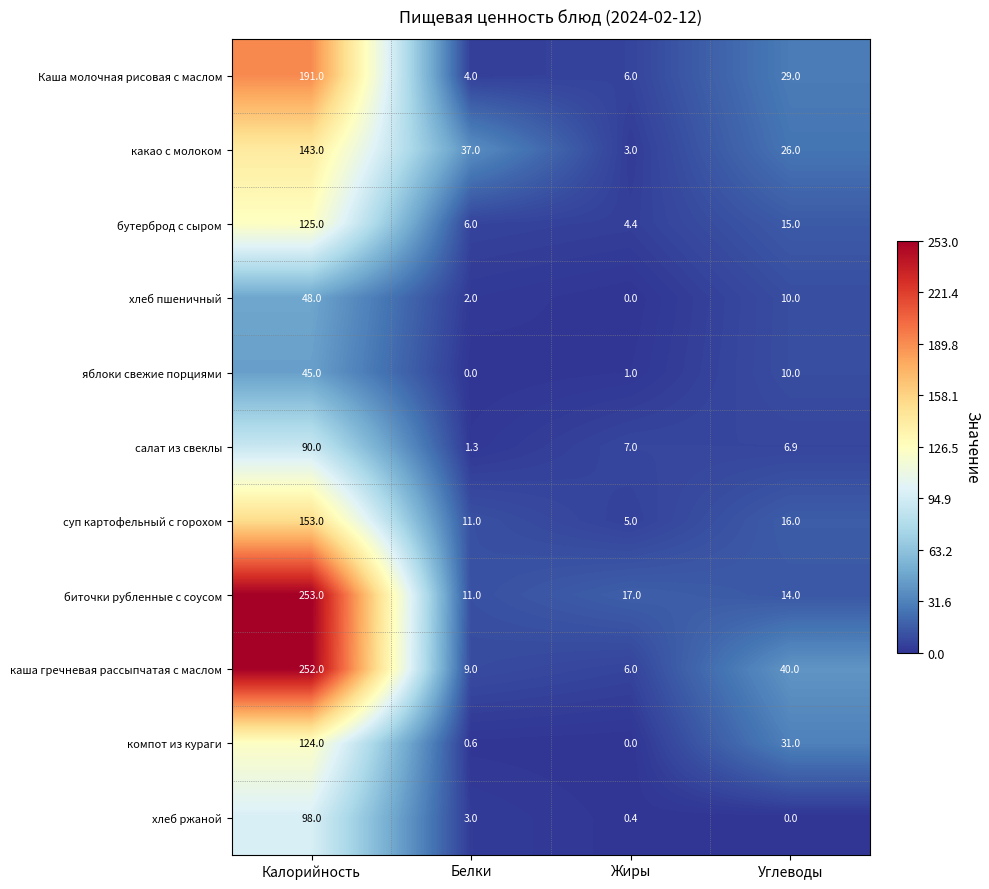

What is the minimum value for биточки рубленные с соусом?

11.0